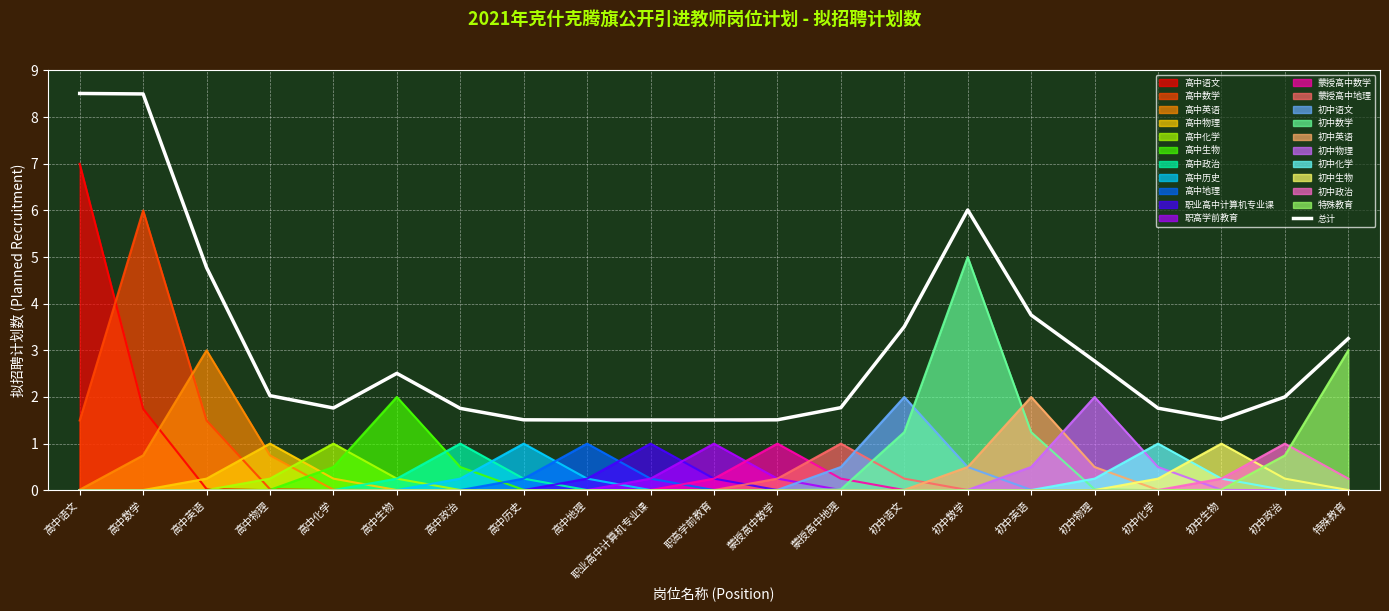

Rank the categories by value from highest to lowest.

高中语文, 高中数学, 初中数学, 高中英语, 初中英语, 初中语文, 特殊教育, 初中物理, 高中生物, 高中物理, 初中政治, 蒙授高中地理, 高中化学, 初中化学, 高中政治, 初中生物, 蒙授高中数学, 高中历史, 职高学前教育, 高中地理, 职业高中计算机专业课